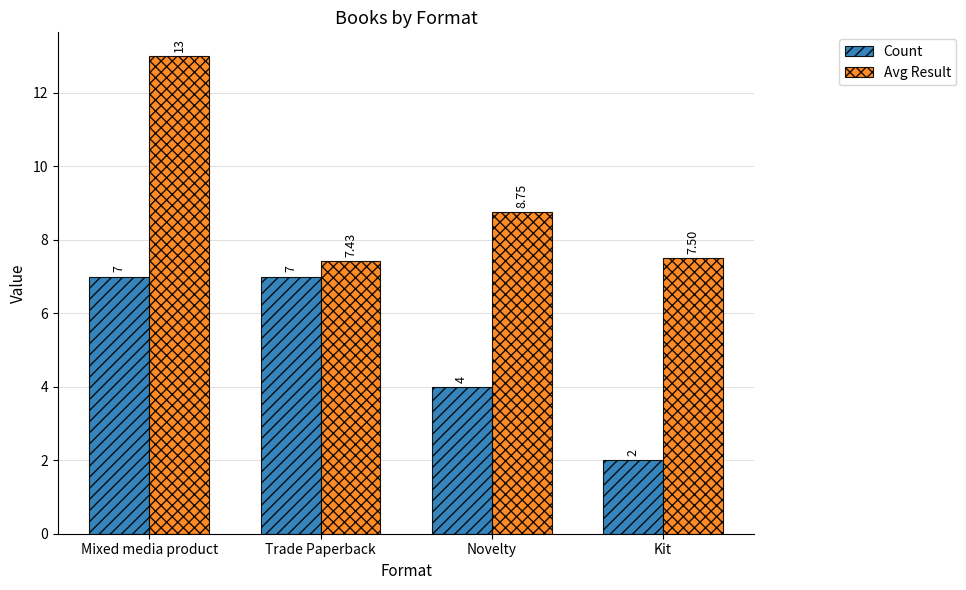

At how many categories does at least one series exceed 5?

4